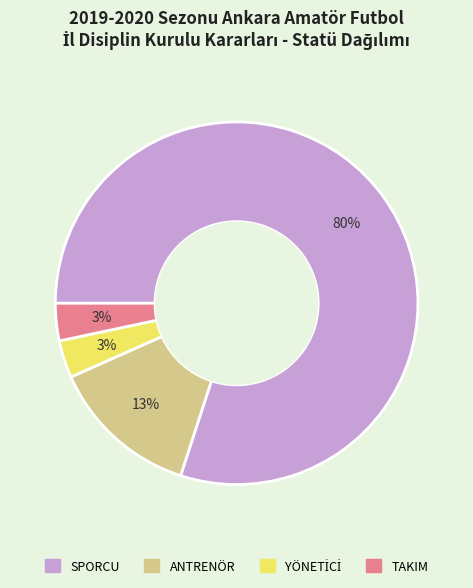

How many slices are in this pie chart?

4